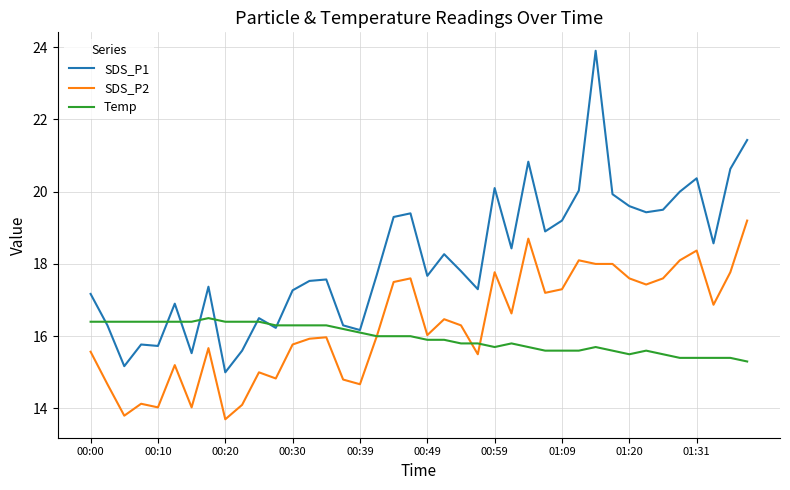

True or false: SDS_P2 has more than 1 interior local peaks.

True